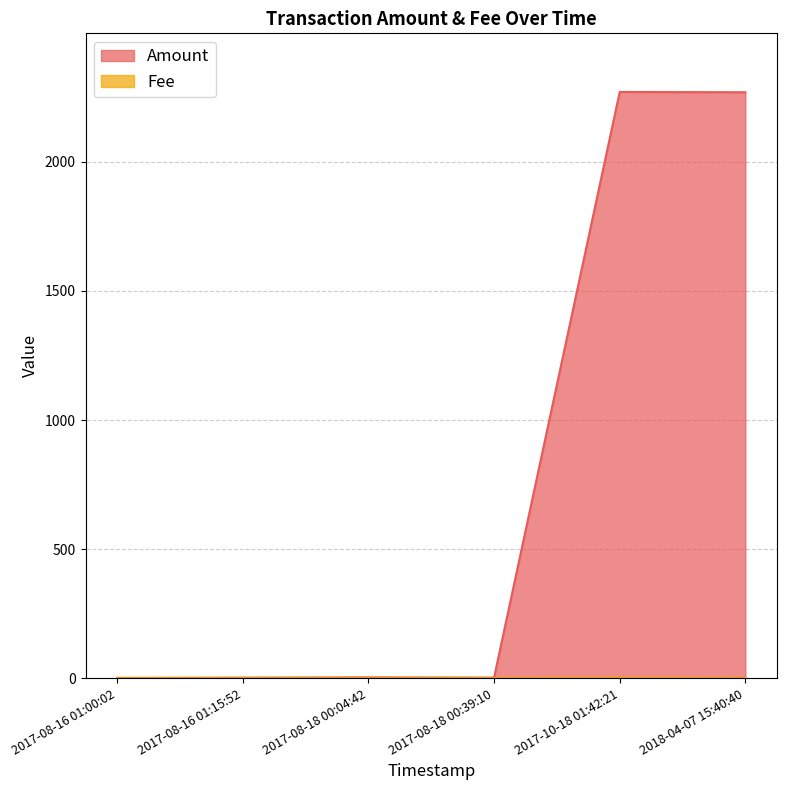

Reading left to right, list all the values displayed in this chart.

Amount: 2017-08-16 01:00:02=2.0	2017-08-16 01:15:52=3.0	2017-08-18 00:04:42=4.0	2017-08-18 00:39:10=3.0	2017-10-18 01:42:21=2269.4	2018-04-07 15:40:40=2268.4
Fee: 2017-08-16 01:00:02=1.0	2017-08-16 01:15:52=1.0	2017-08-18 00:04:42=1.0	2017-08-18 00:39:10=1.0	2017-10-18 01:42:21=2.0	2018-04-07 15:40:40=1.0